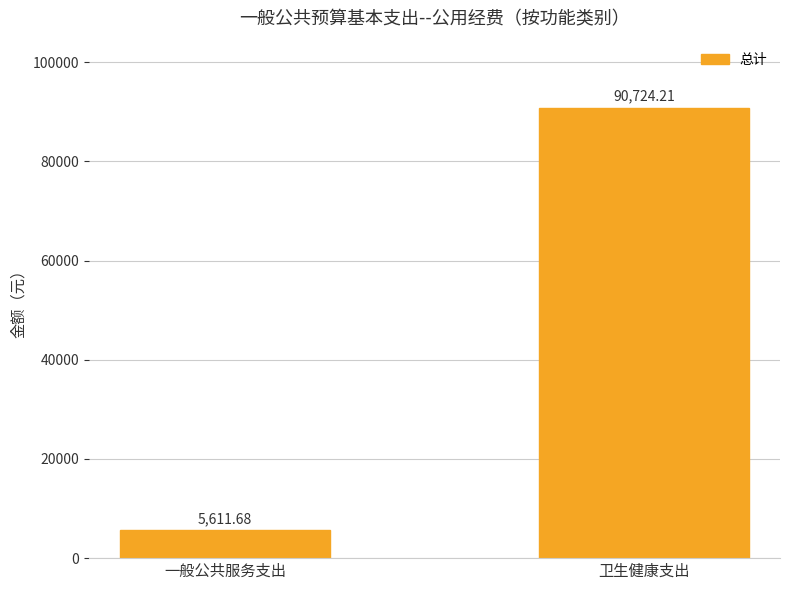

How many bars are there in total?

2